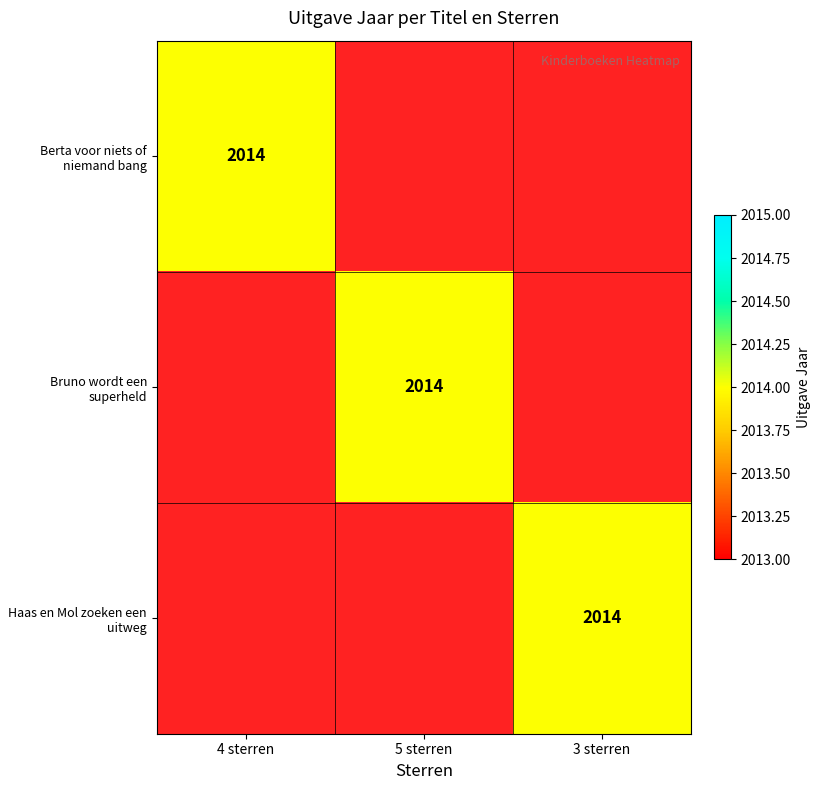

What is the maximum value shown in the chart?

2014